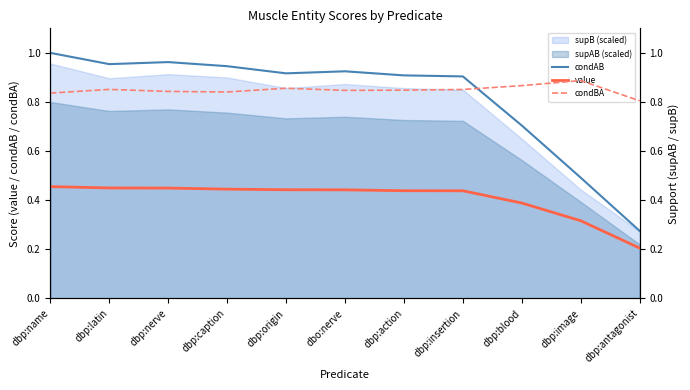

Read the condAB value at dbp:blood.

0.7